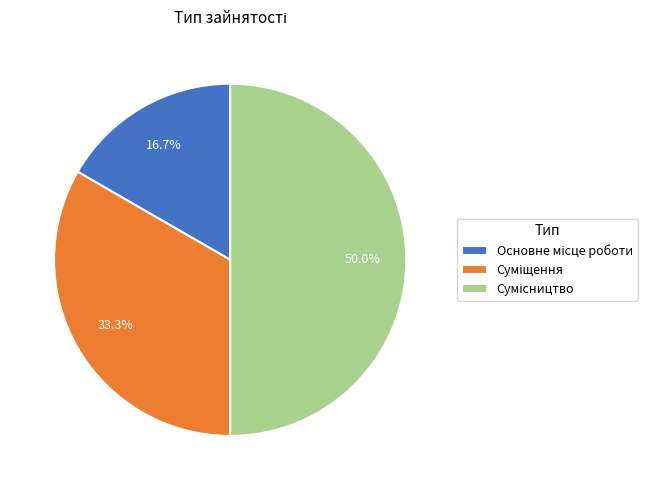

How many slices are in this pie chart?

3